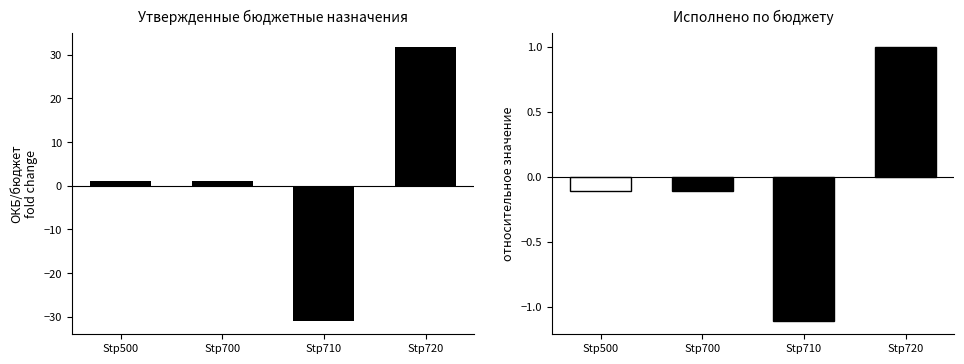

What is the sum of the Утвержденные бюджетные назначения values at Stр720 and Stр700?

32.9